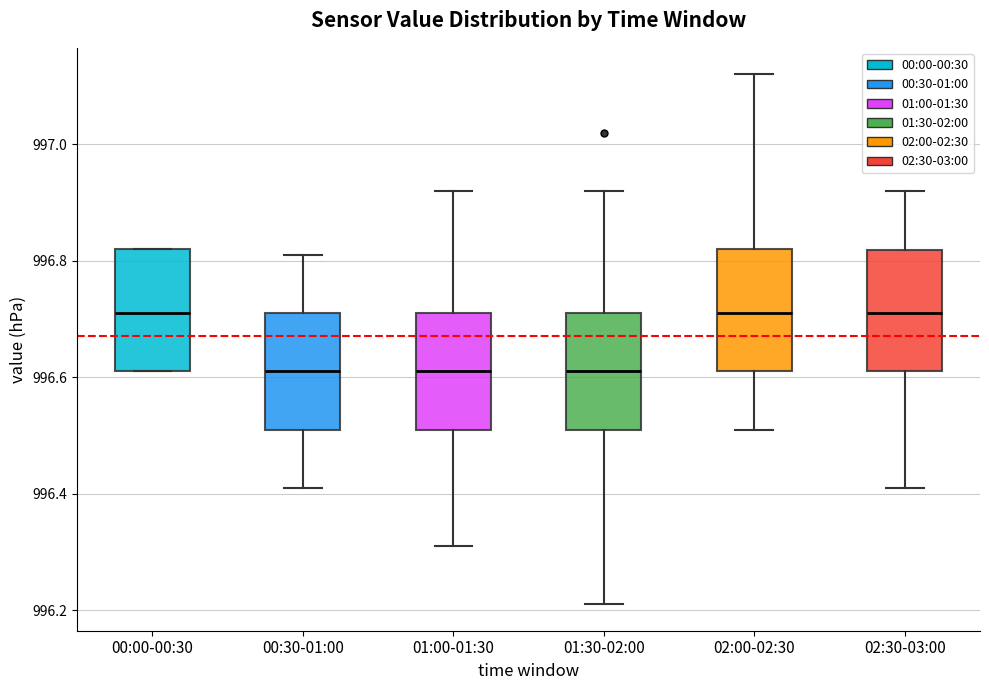

Where does the lower whisker of the box for 02:00-02:30 end on the y-axis? The values are not printed on the chart, so give them approximately, as read against the axis.

996.52